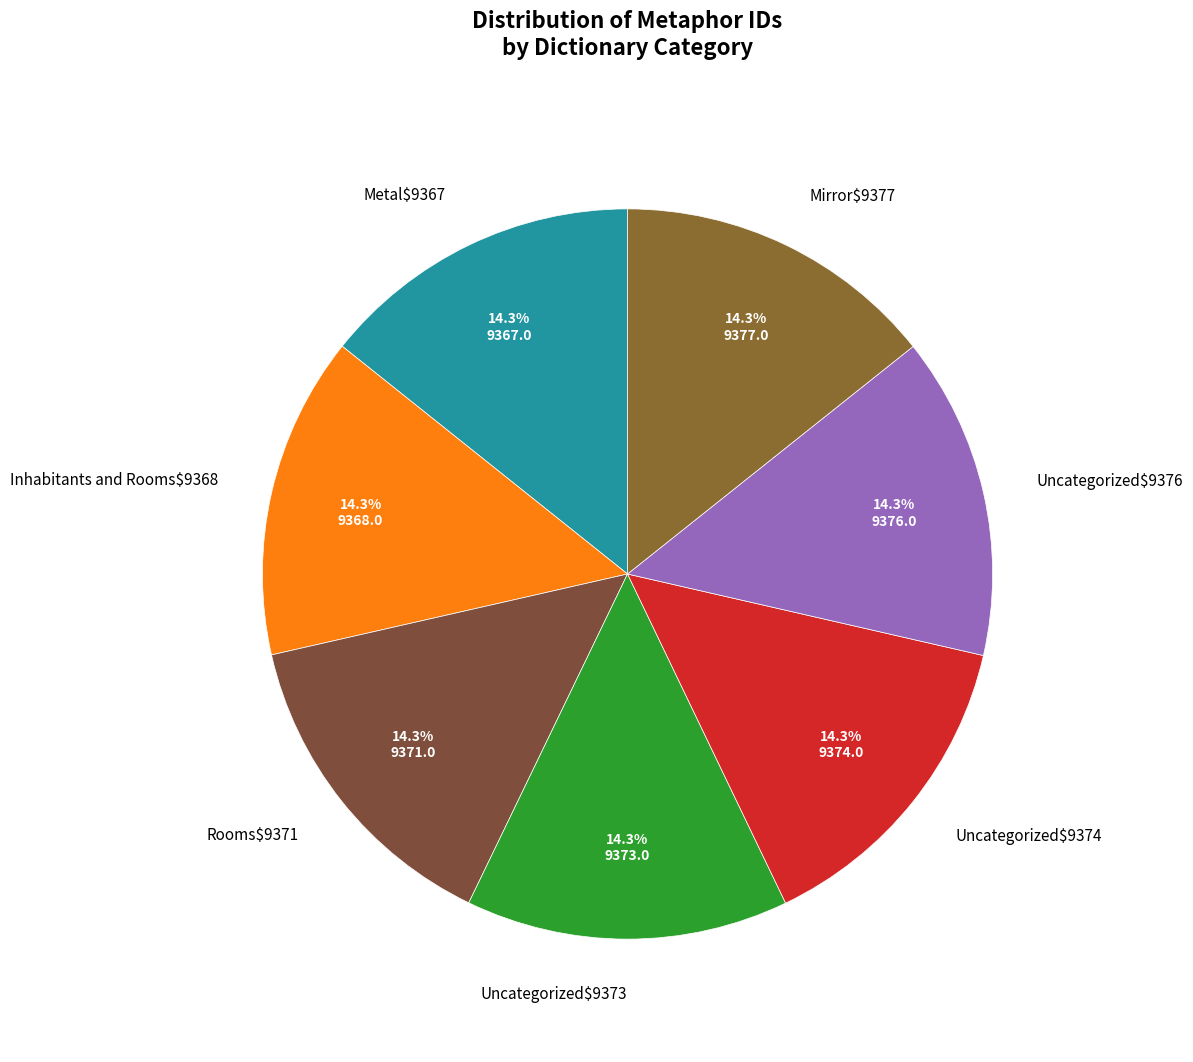

What percentage is NOT represented by Uncategorized$9376?

85.7%